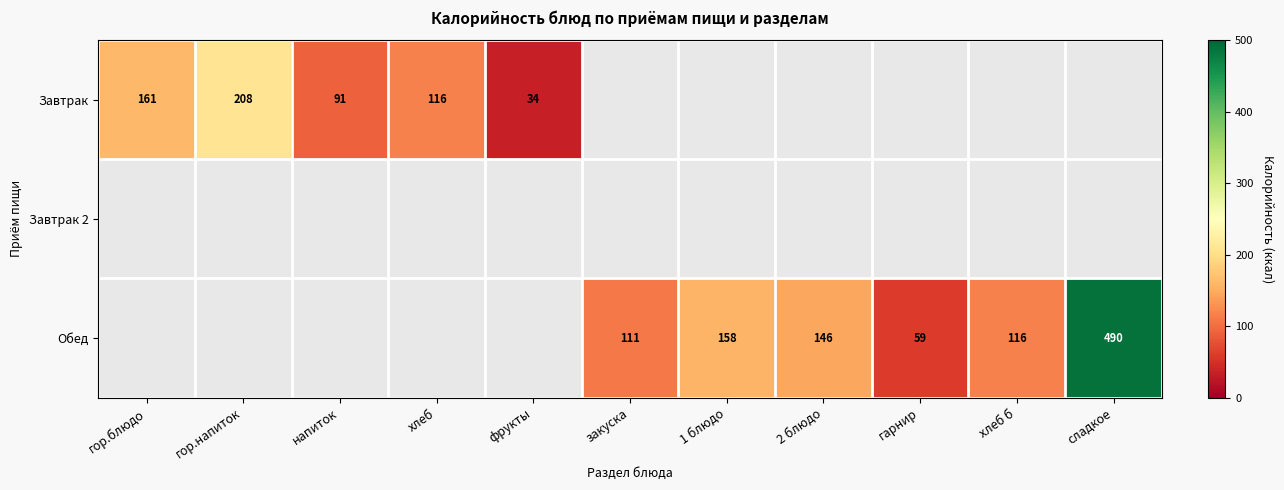

The Обед series shows 49 at закуска. True or false?

False